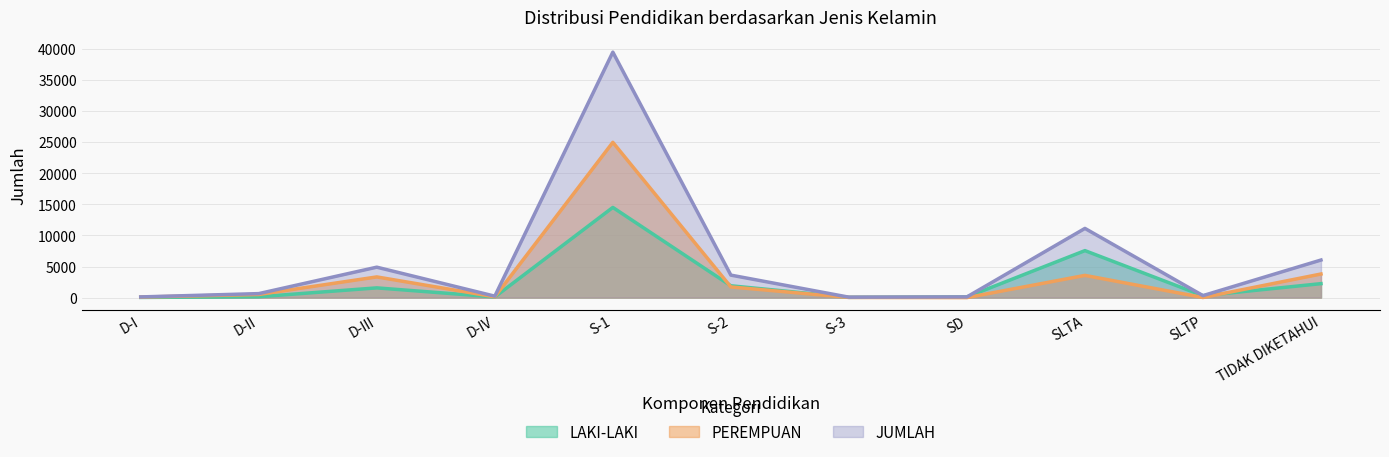

Which series changed the most between D-III and SLTP?

JUMLAH